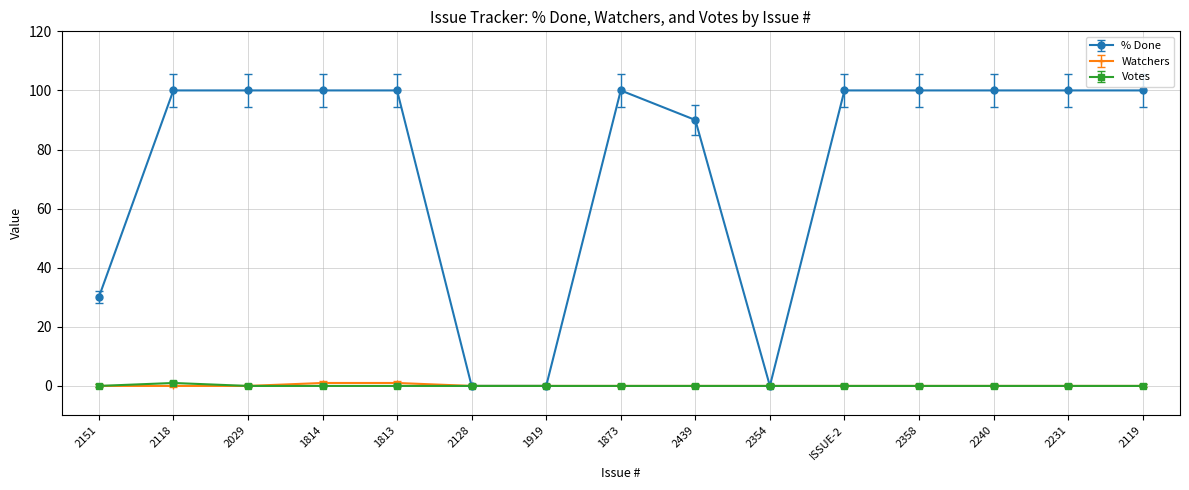

How many series are shown in this chart?

3